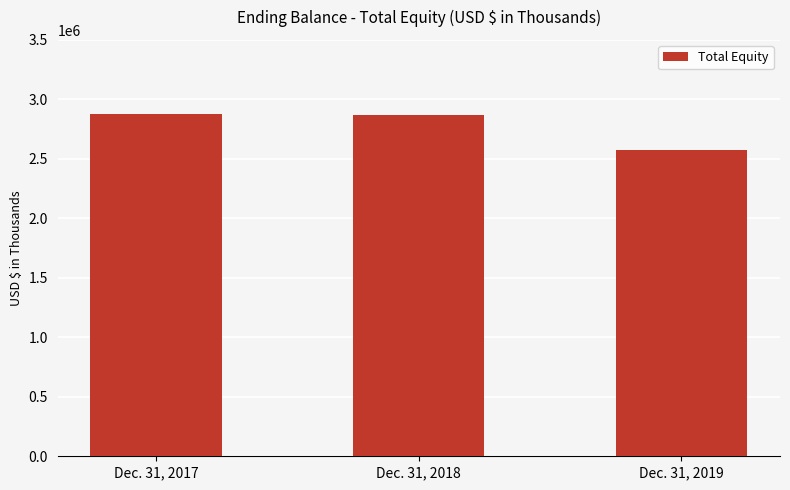

At which label does the data first exceed 2867028?

Dec. 31, 2017